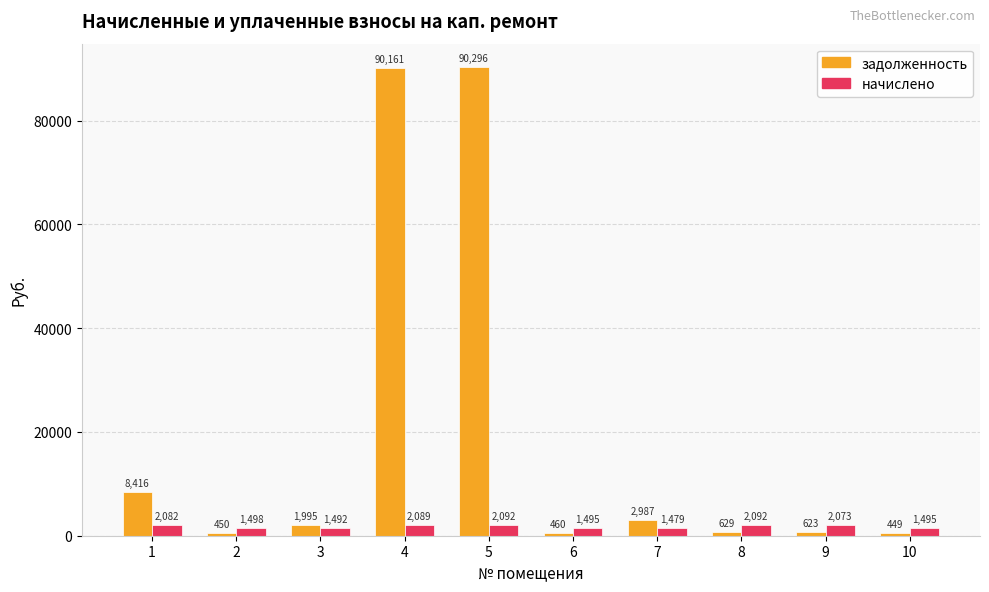

What is the sum of all начислено values?

17886.6